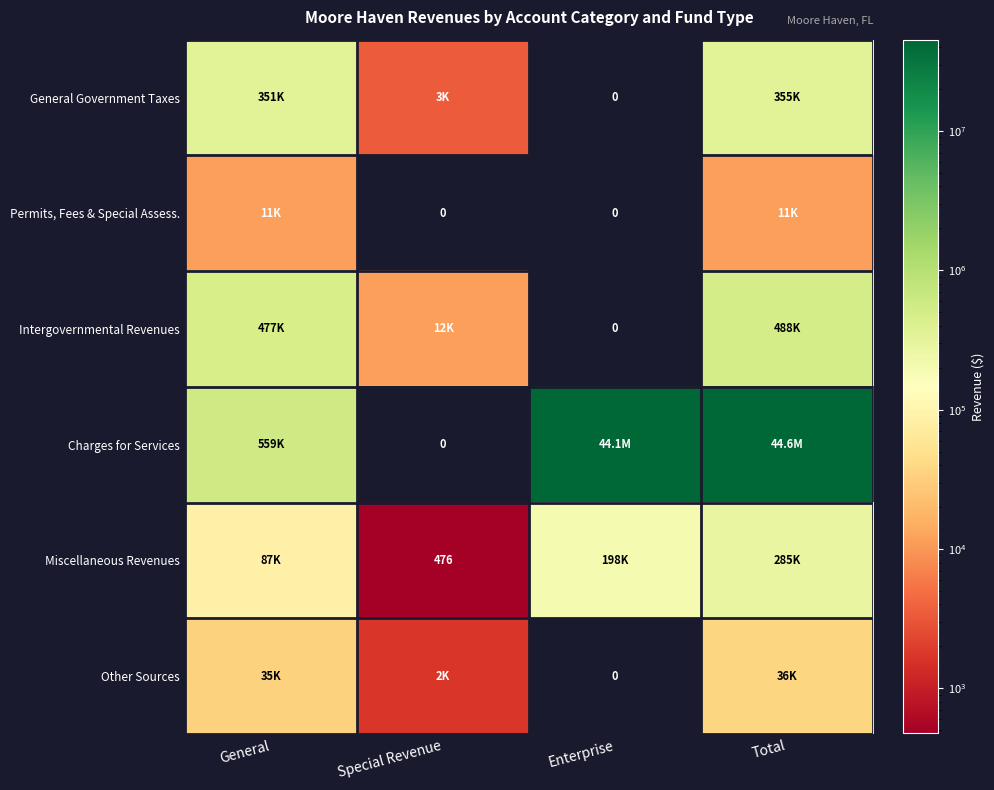

What is the difference between the maximum and minimum values in the Charges for Services series?

44636559